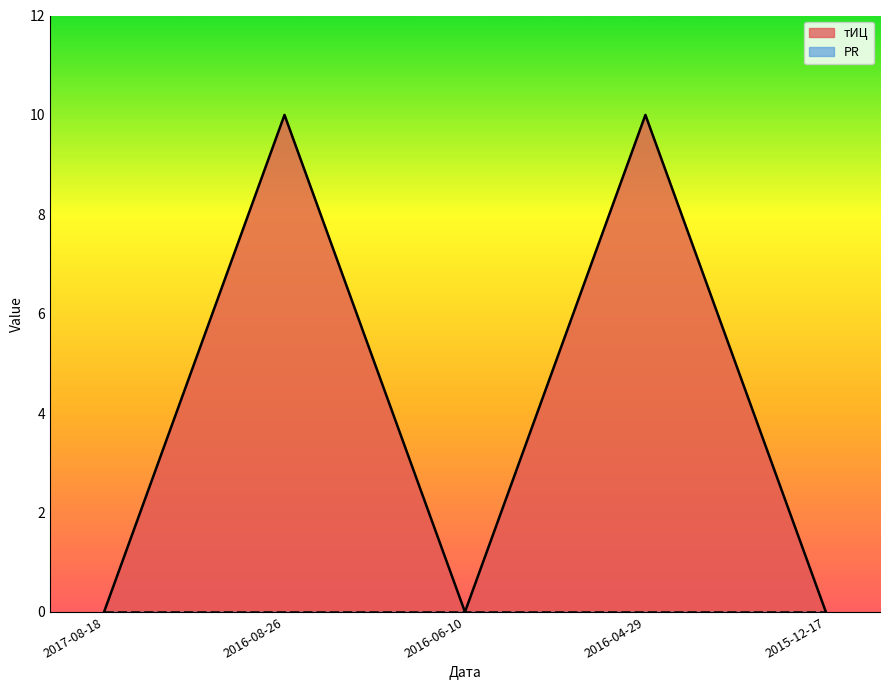

Which category has the lowest value across all series?

2017-08-18